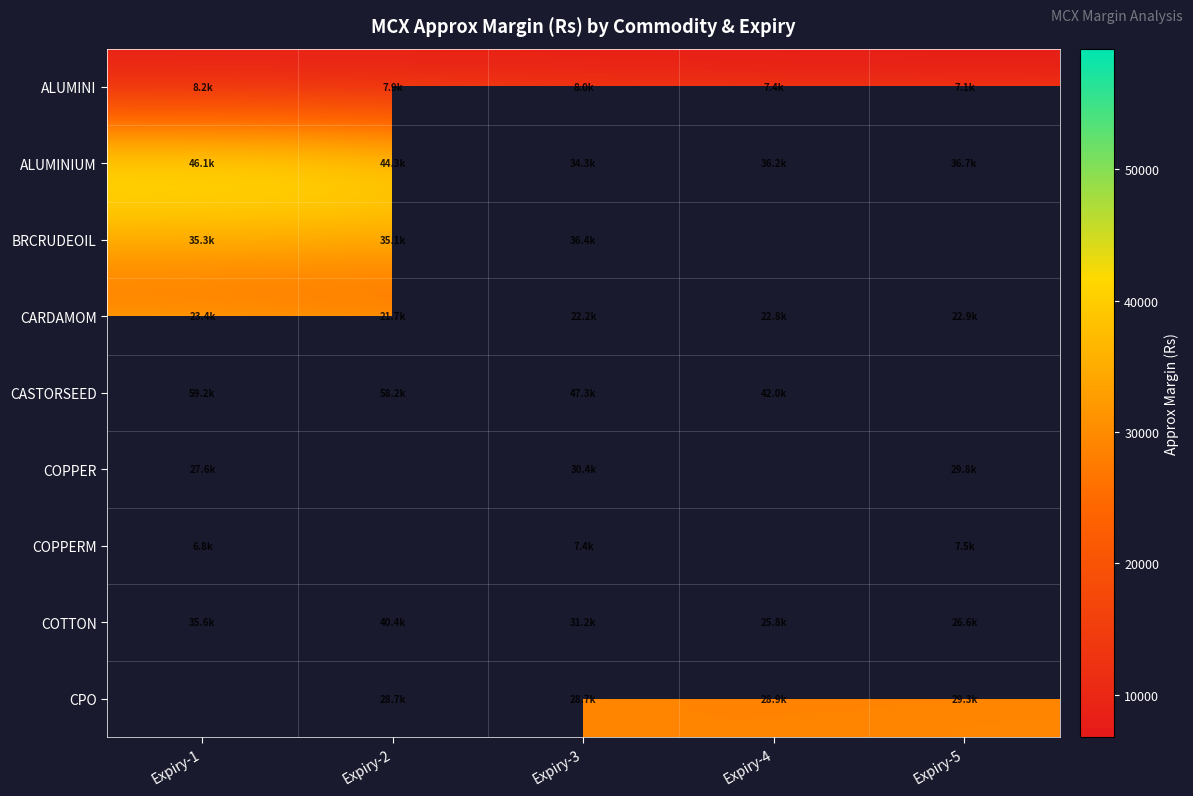

What is the sum of all COTTON values?

159529.1